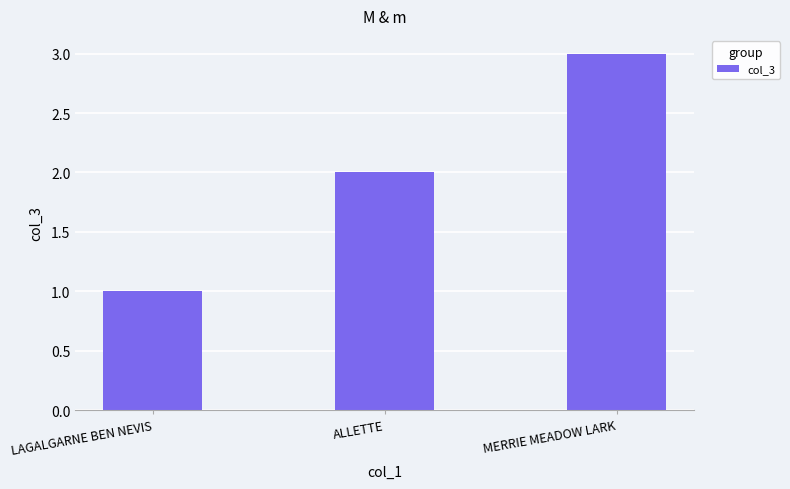

Is it true that the value at LAGALGARNE BEN NEVIS is 1?

True